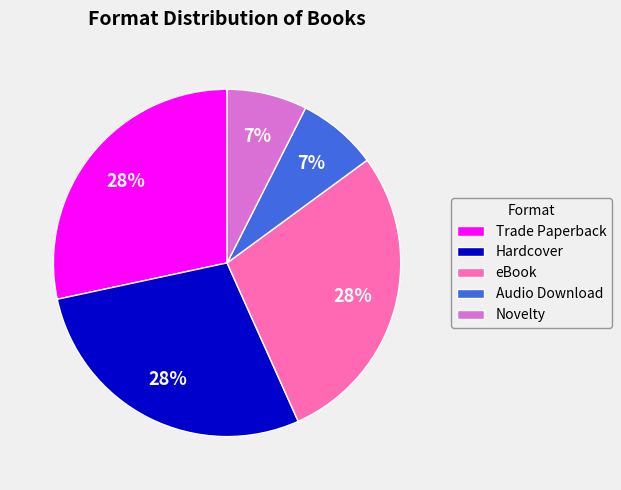

Count the number of slices in the pie.

5